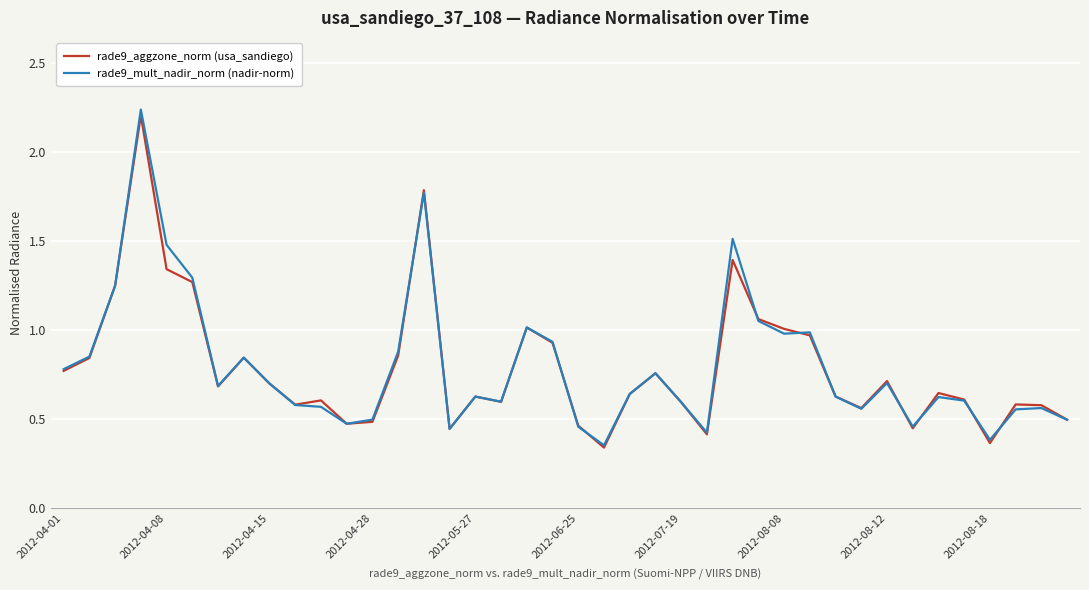

Which series has the largest range (max minus min)?

rade9_mult_nadir_norm (nadir-norm)